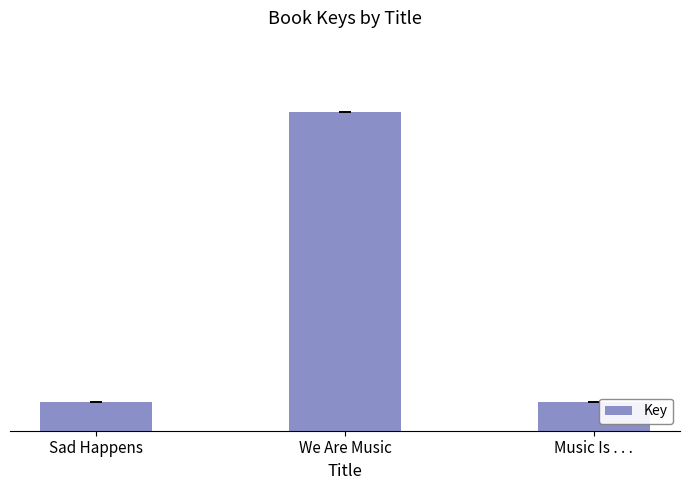

Does the chart contain any negative values?

No